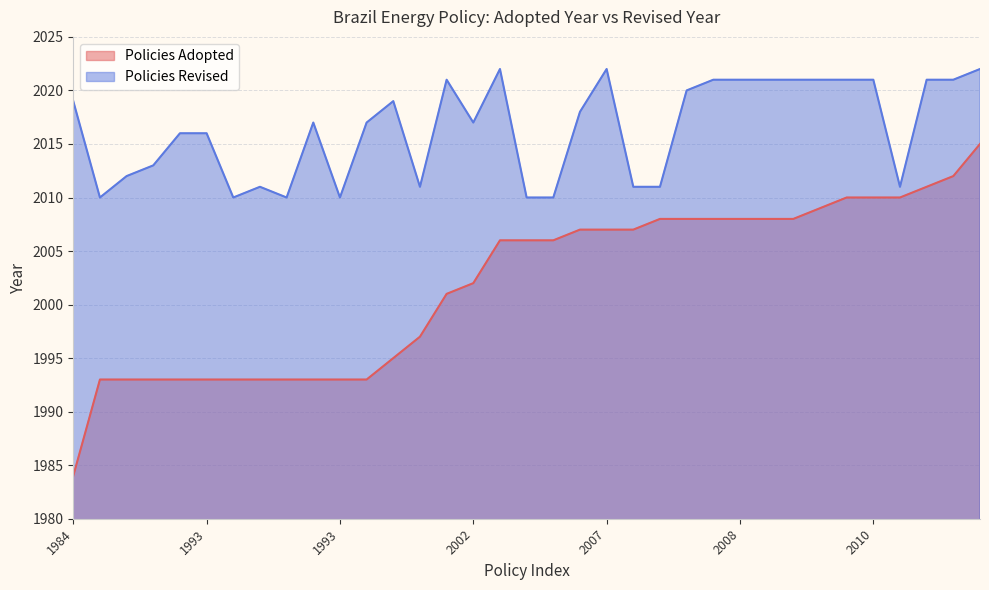

At how many categories does at least one series exceed 2009?

35